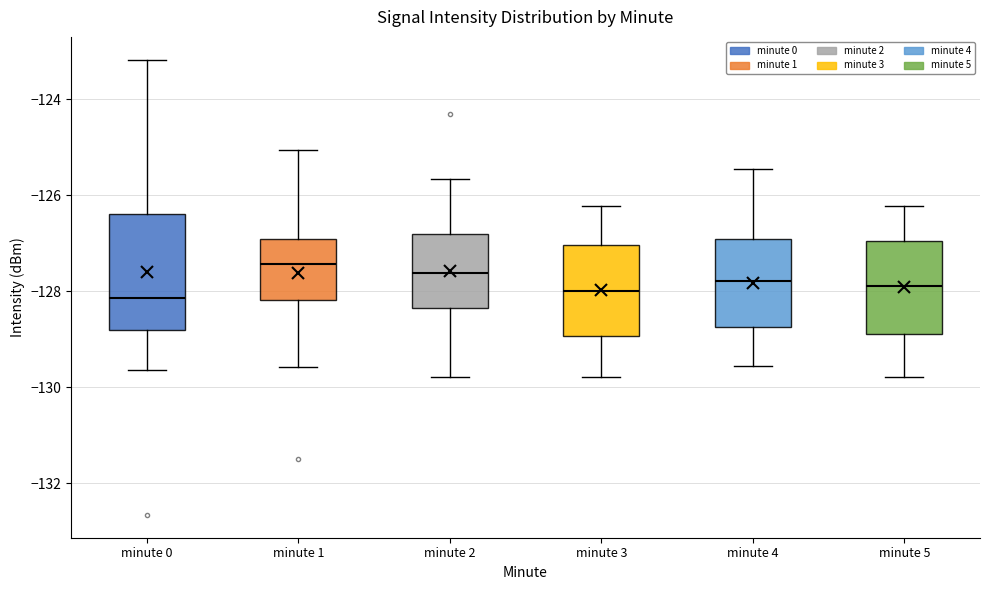

Reading left to right, read every box against the y-axis: the position of its median line, the range the box covers, and the ends of its whiskers. The values are not printed on the chart, so give them approximately, as read against the axis.

minute 0: median -128.2, box -128.8 to -126.4, whiskers -129.6 to -123.2
minute 1: median -127.4, box -128.2 to -127.0, whiskers -129.6 to -125.0
minute 2: median -127.6, box -128.4 to -126.8, whiskers -129.8 to -125.6
minute 3: median -128.0, box -129.0 to -127.0, whiskers -129.8 to -126.2
minute 4: median -127.8, box -128.8 to -127.0, whiskers -129.6 to -125.4
minute 5: median -127.8, box -128.8 to -127.0, whiskers -129.8 to -126.2